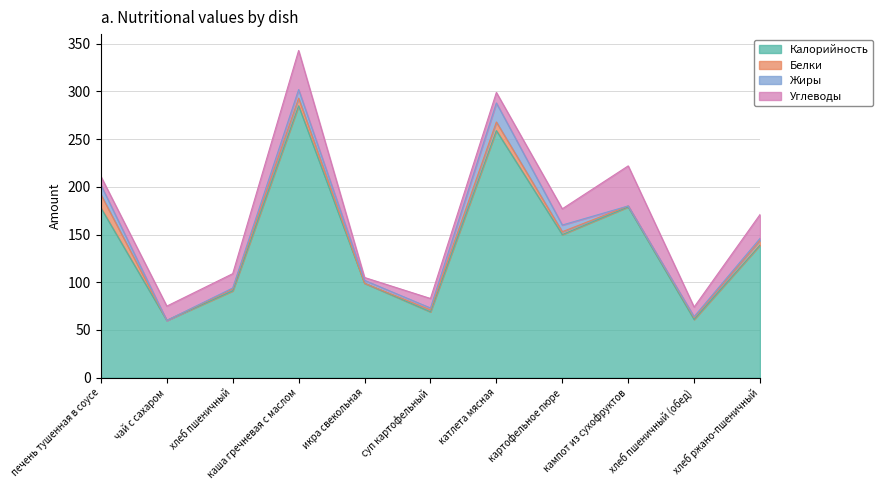

How many data points does each series have?

11